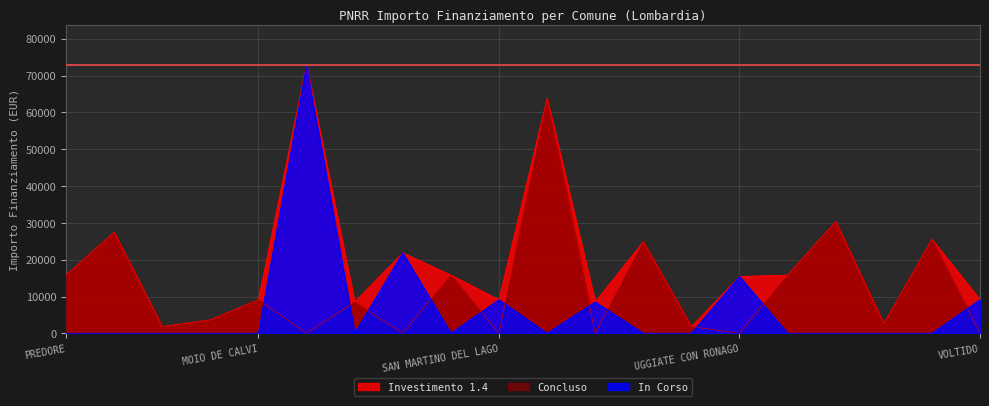

Rank the series by their average value, from lowest to highest.

In Corso, Concluso, Investimento 1.4